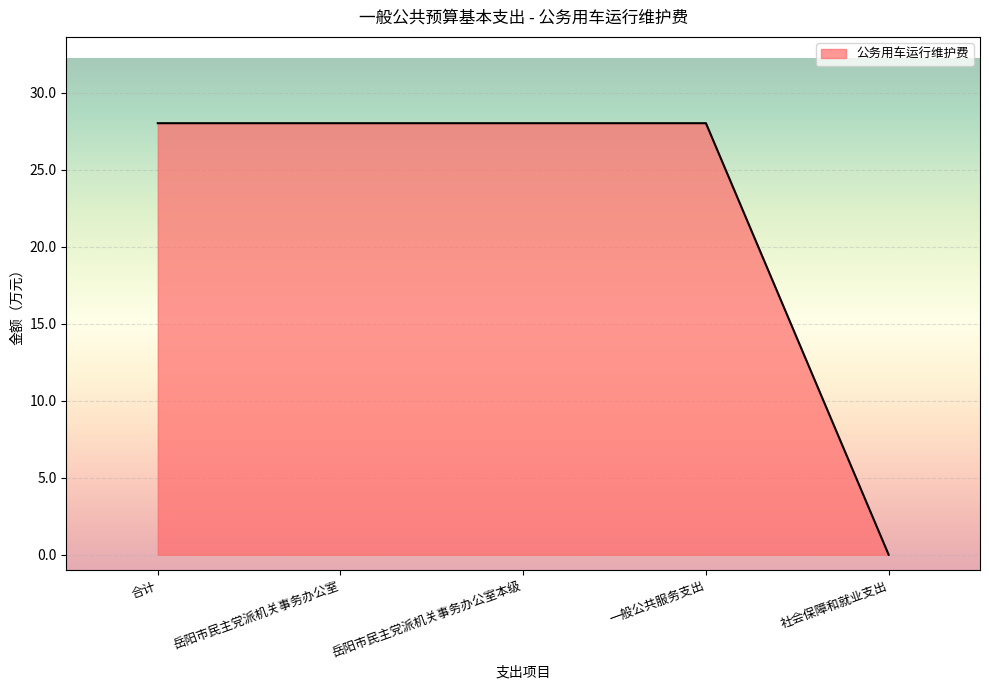

How many distinct data groups are displayed?

1